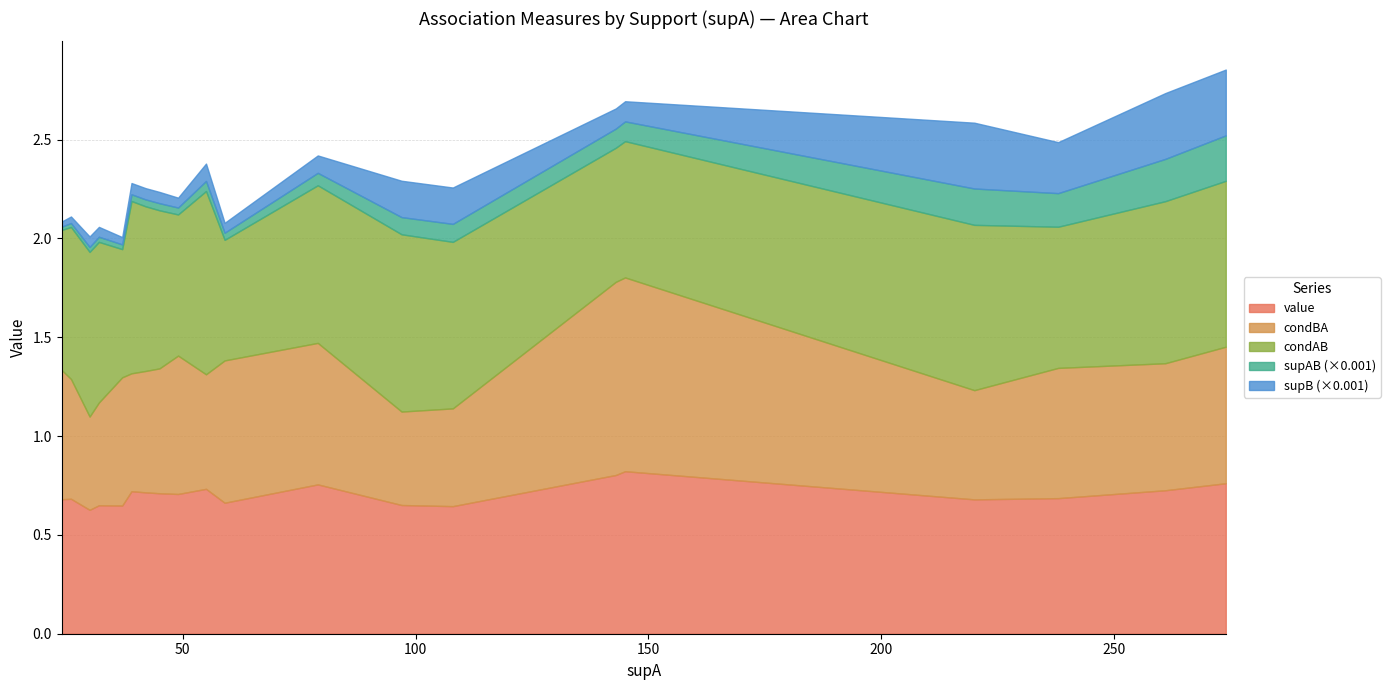

What are all the series names shown in the legend?

value, condBA, condAB, supAB (×0.001), supB (×0.001)